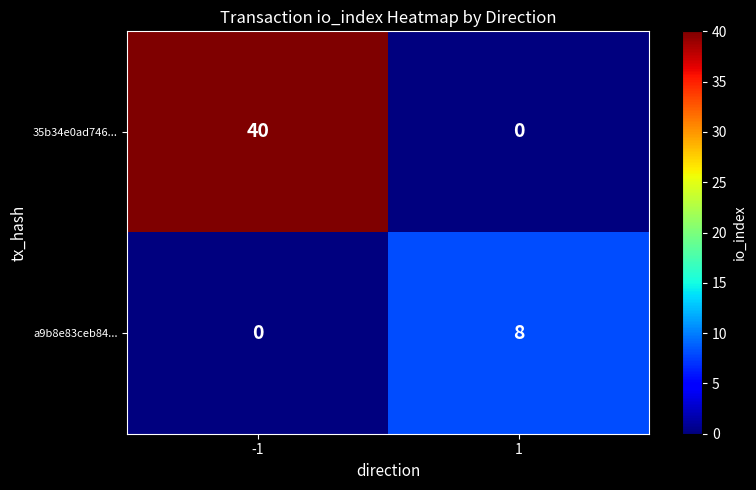

Is the value of a9b8e83ceb84... at 1 greater than the value of 35b34e0ad746... at -1?

No